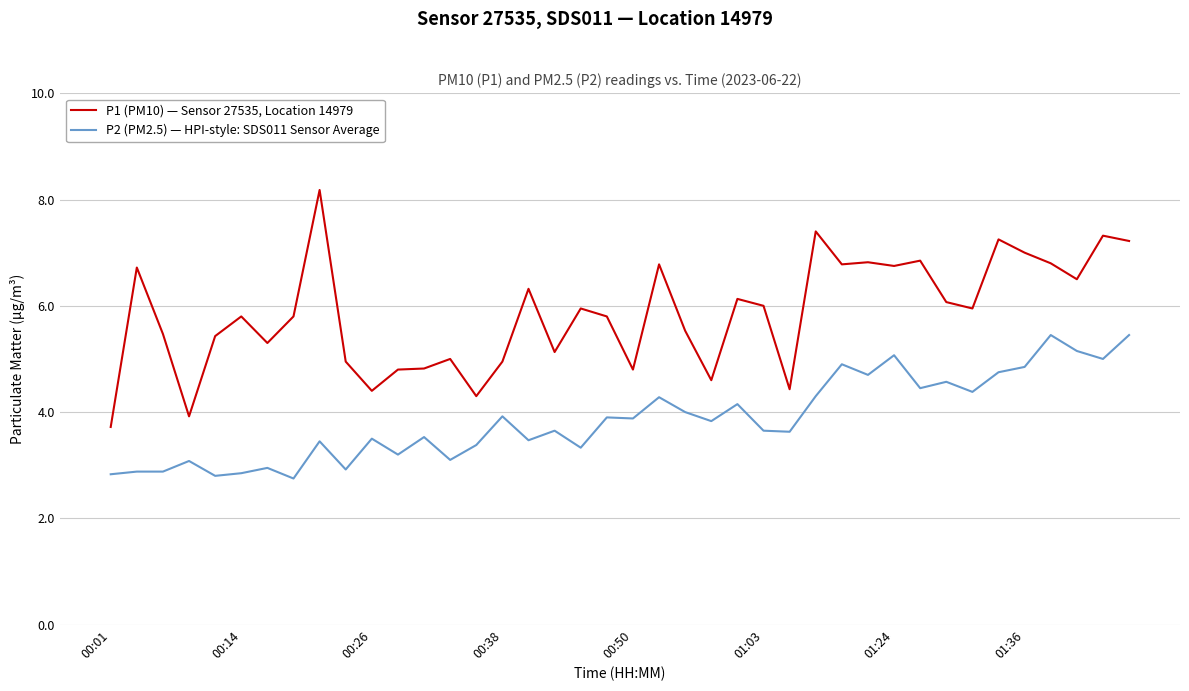

Which series has the widest spread of values?

P1 (PM10) — Sensor 27535, Location 14979